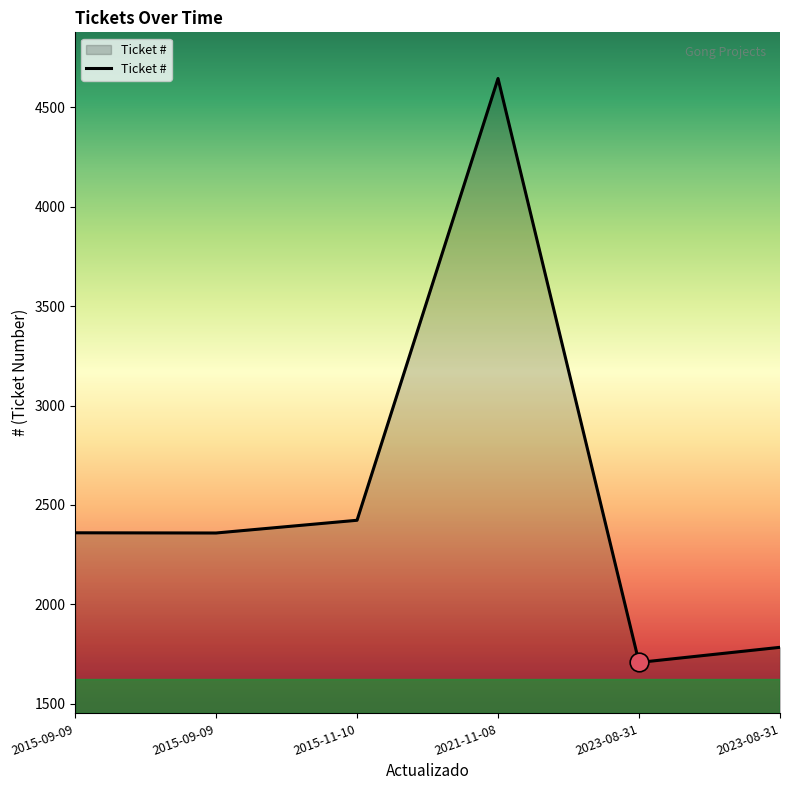

Between 2015-09-09 and 2015-09-09, which is larger?

2015-09-09